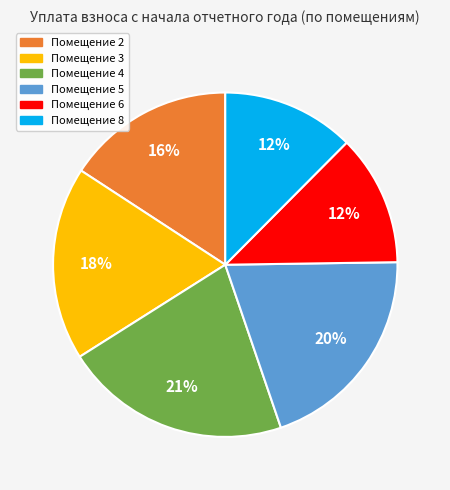

Is there a majority slice in this chart?

No